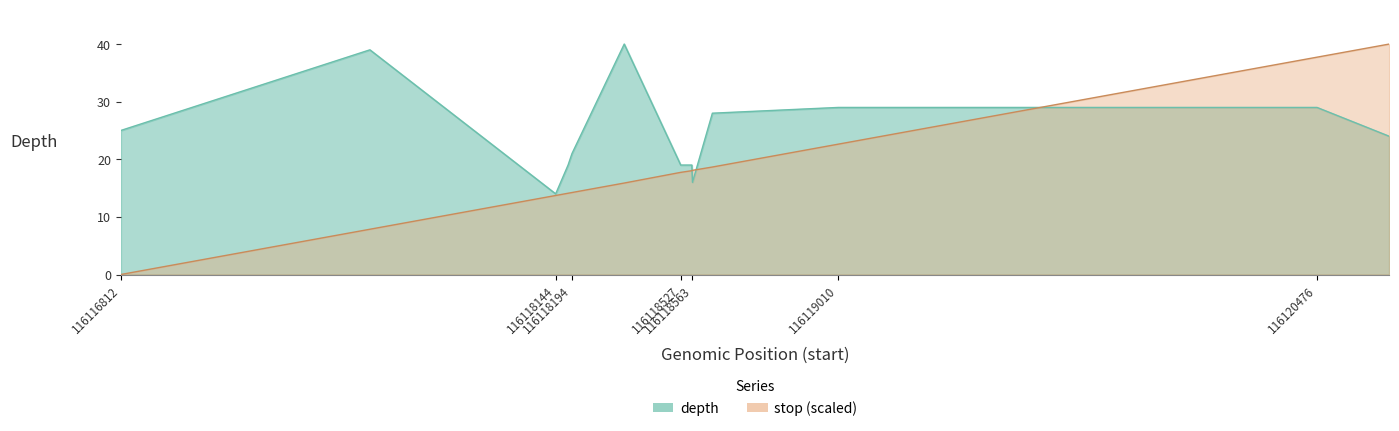

How many interior local peaks does the depth series have?

2